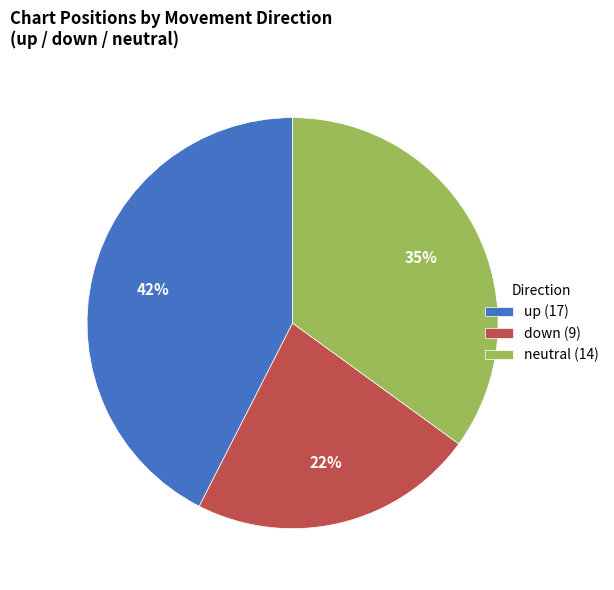

Is the sum of up (17) and down (9) greater than half?

Yes